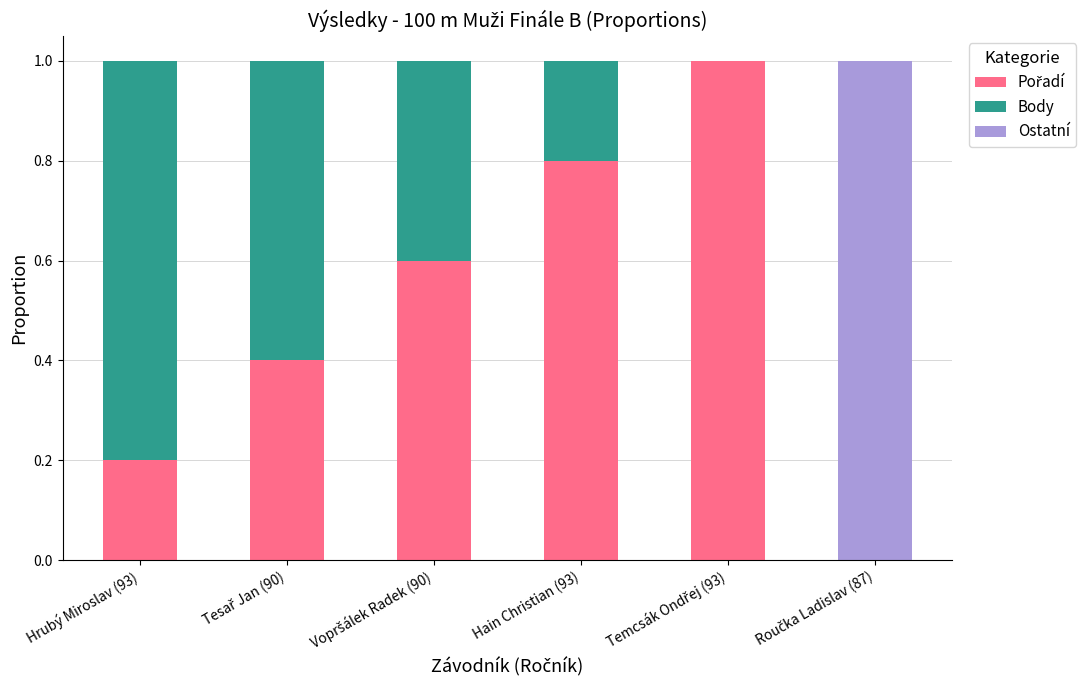

What is the total value across all series at Hrubý Miroslav (93)?

1.0